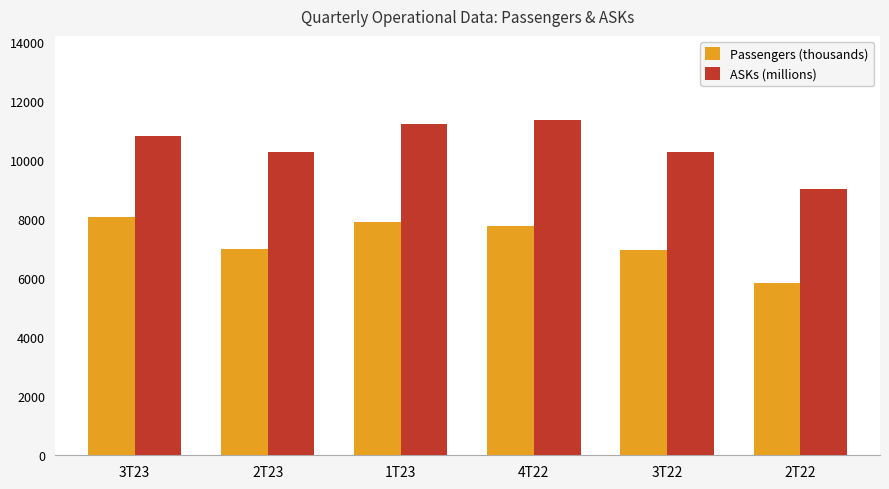

What is the minimum value for Passengers (thousands)?

5847.0